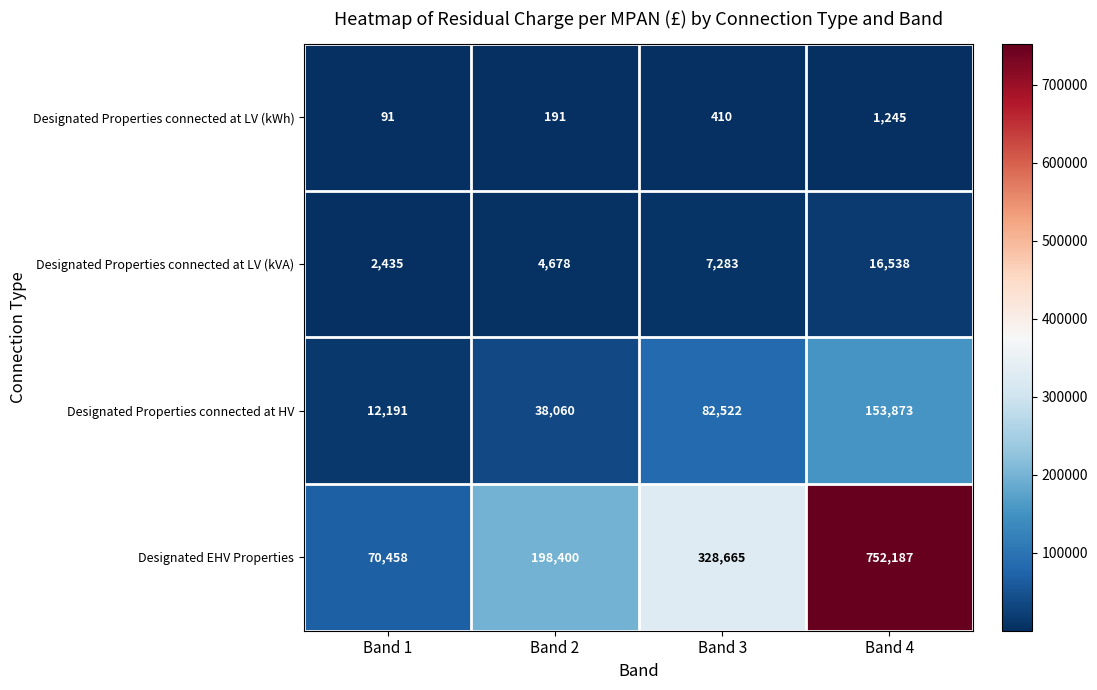

What is the total value across all series at Band 2?

241329